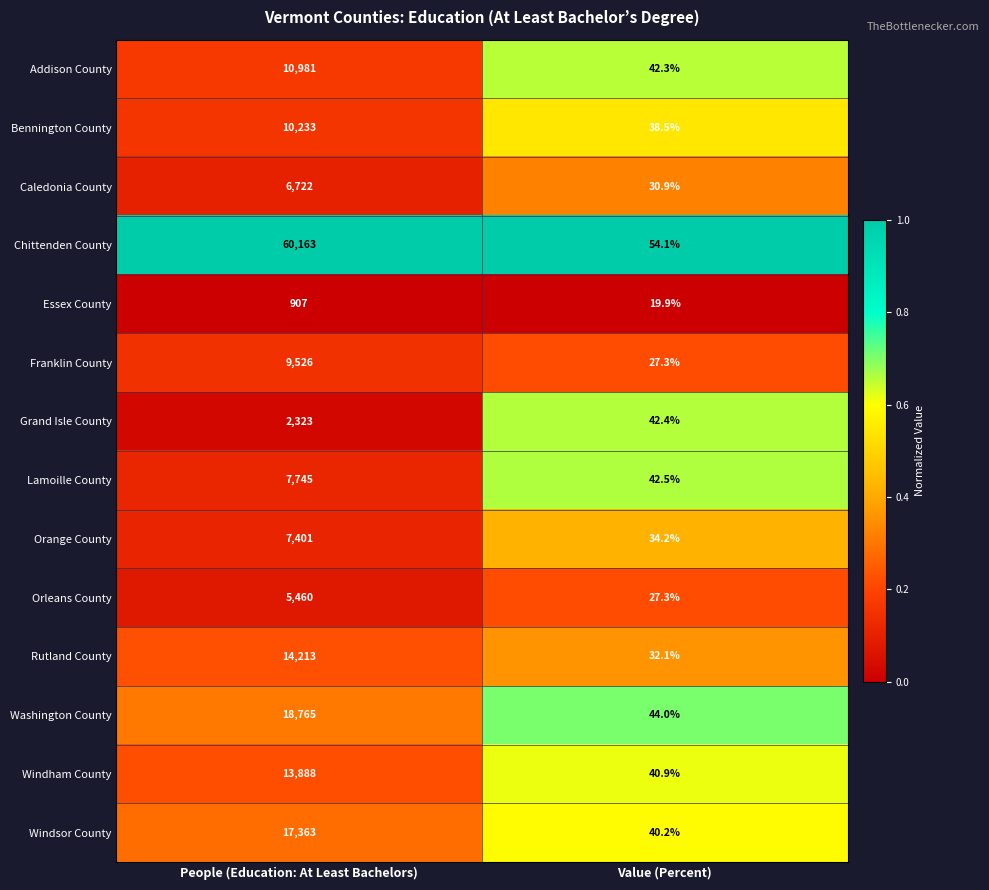

Which label corresponds to the smallest value in the chart?

Value (Percent)